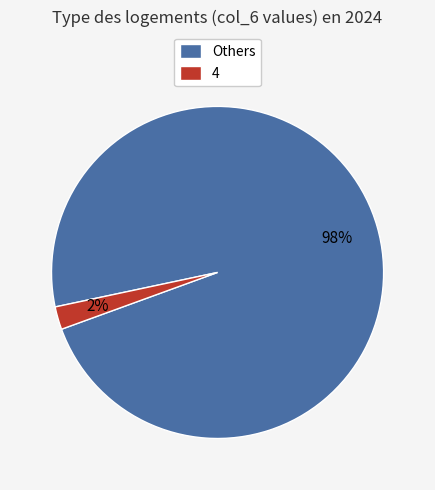

Which category has the smallest portion of the pie?

4